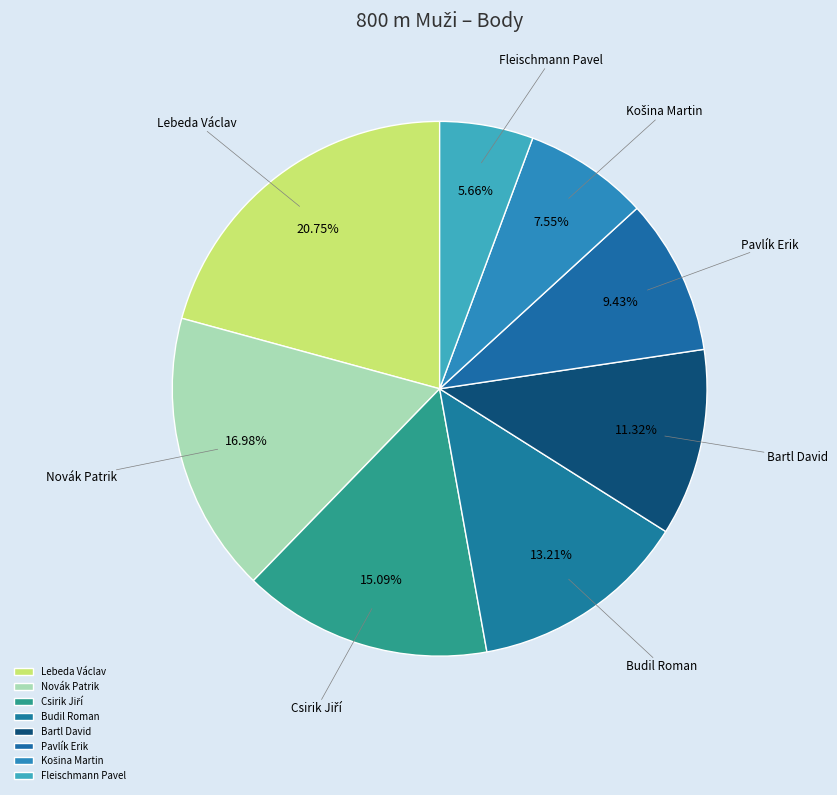

What is the ratio of the value at Budil Roman to the value at Lebeda Václav?

0.6